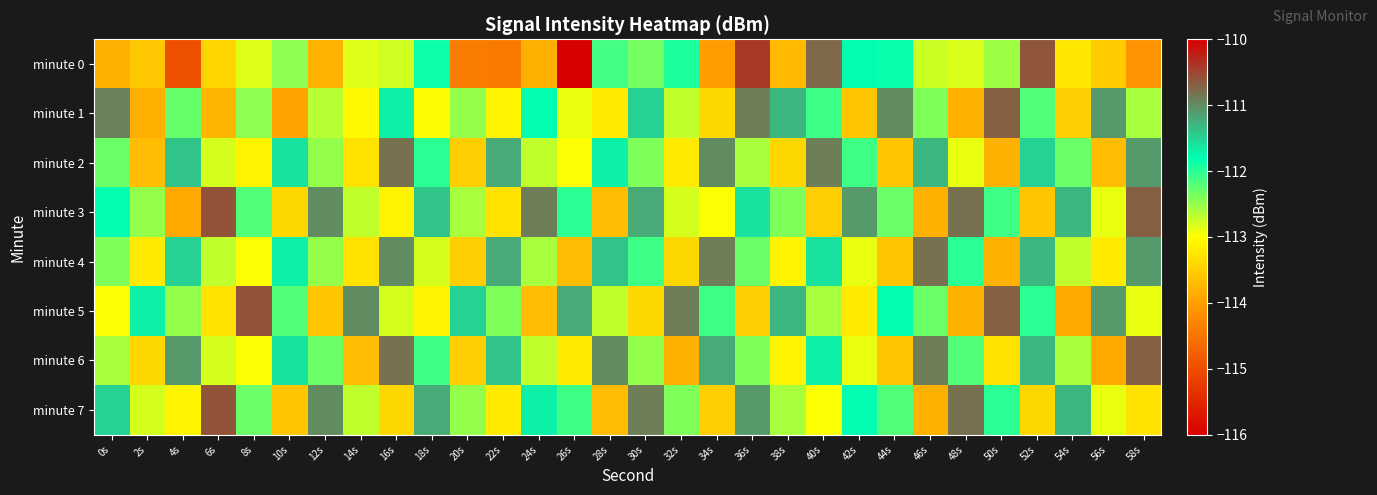

What is the difference between the highest and lowest values at 44s?

2.6